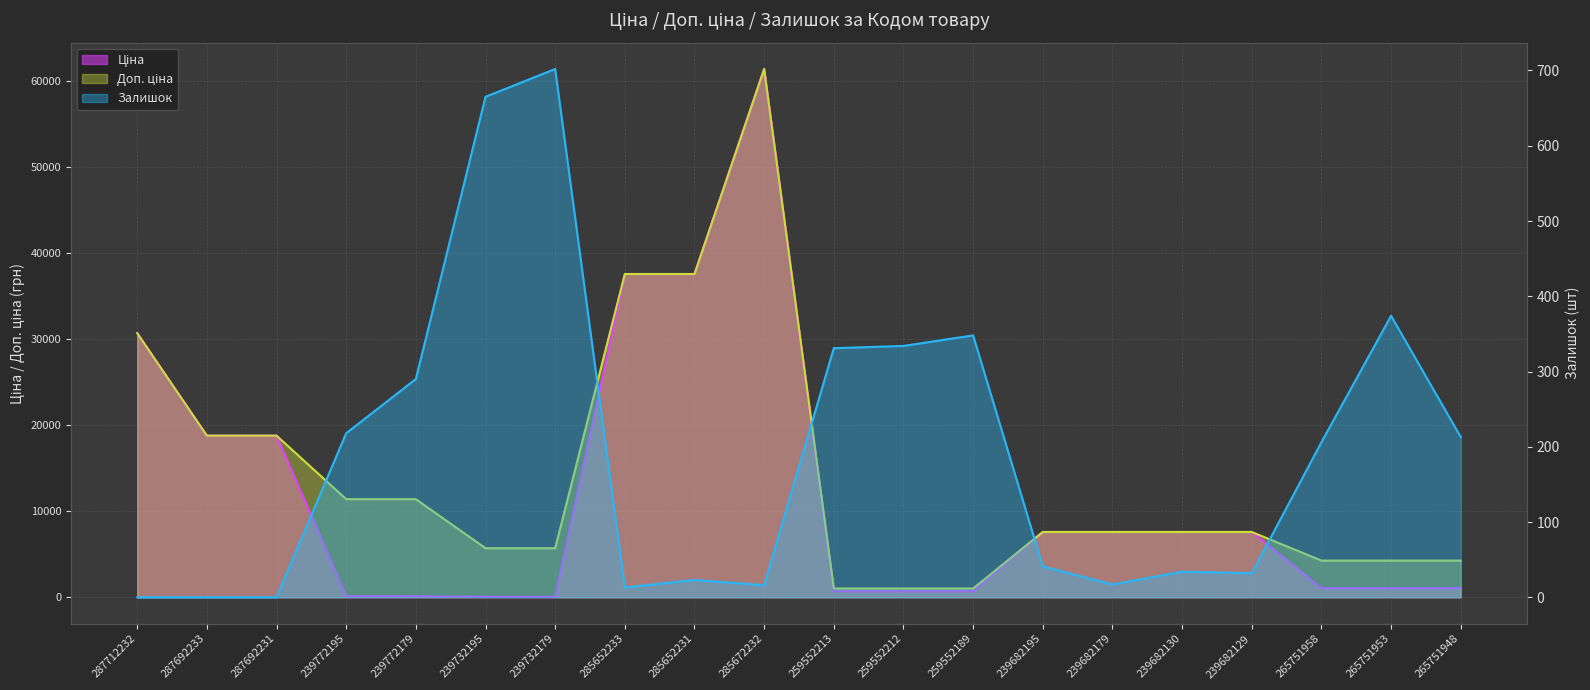

How many values in the Ціна series are below 7596?

10